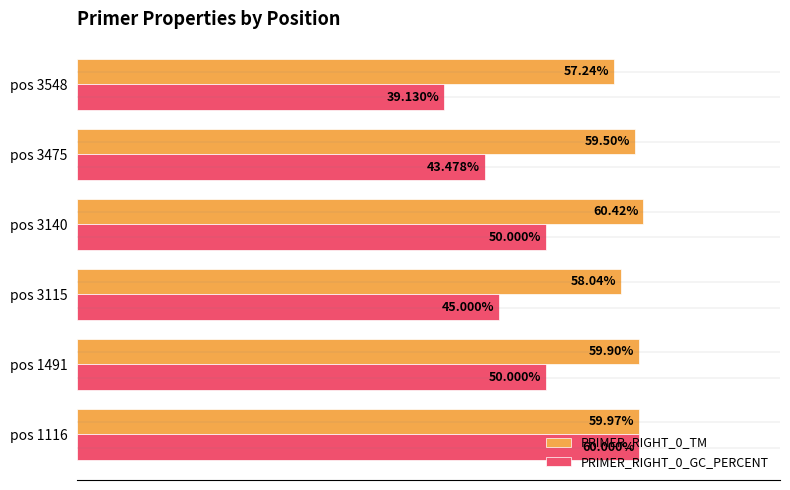

What are all the series names shown in the legend?

PRIMER_RIGHT_0_TM, PRIMER_RIGHT_0_GC_PERCENT